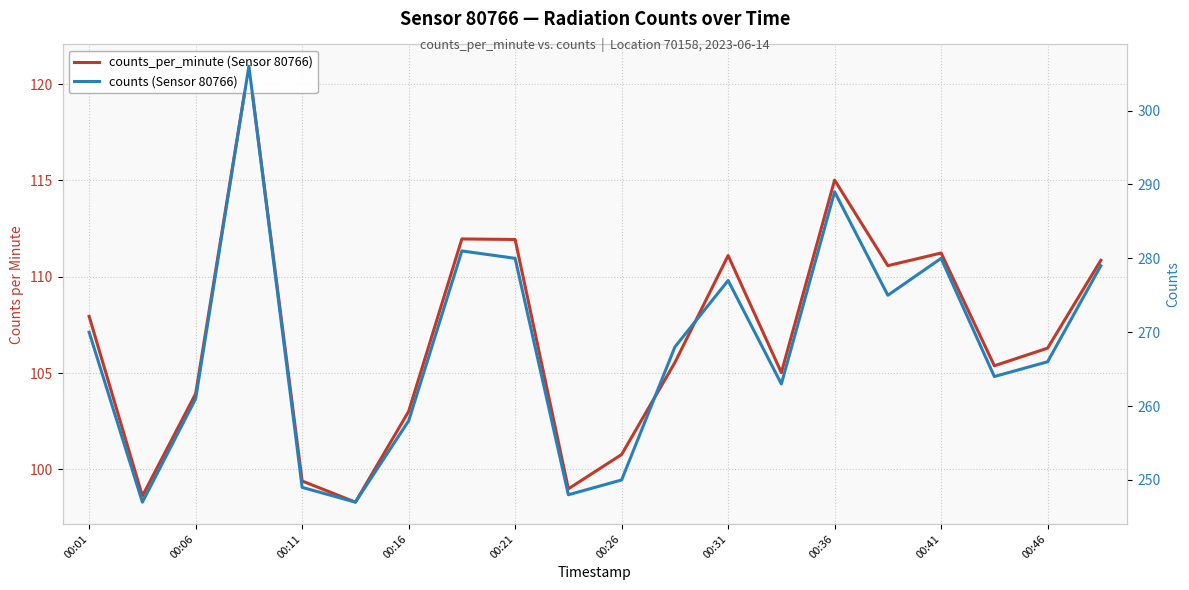

Reading right to left, transcribe all the data shown in this chart.

counts_per_minute (Sensor 80766): 110.9	106.3	105.4	111.2	110.6	115.0	105.0	111.1	105.5	100.8	99.0	111.9	112.0	103.0	98.3	99.4	120.9	103.9	98.6	107.9
counts (Sensor 80766): 279.0	266.0	264.0	280.0	275.0	289.0	263.0	277.0	268.0	250.0	248.0	280.0	281.0	258.0	247.0	249.0	306.0	261.0	247.0	270.0